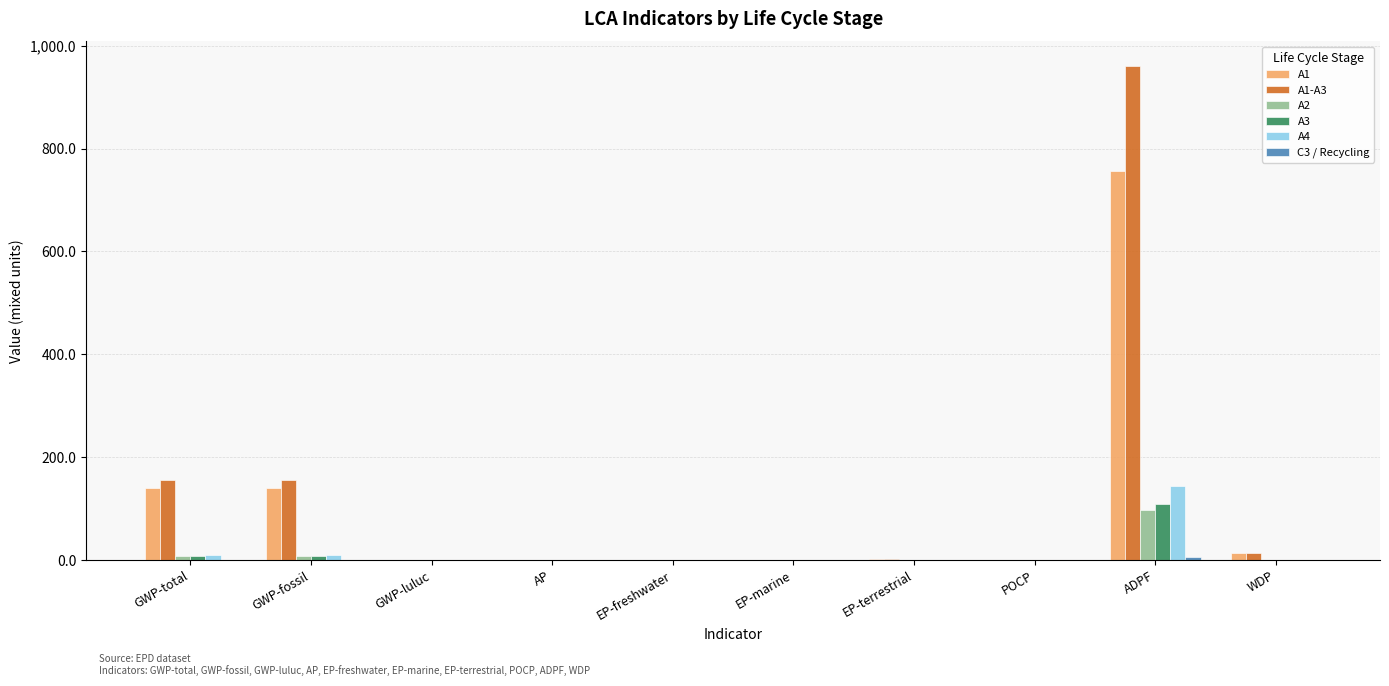

At which category is the sum across all series the highest?

ADPF